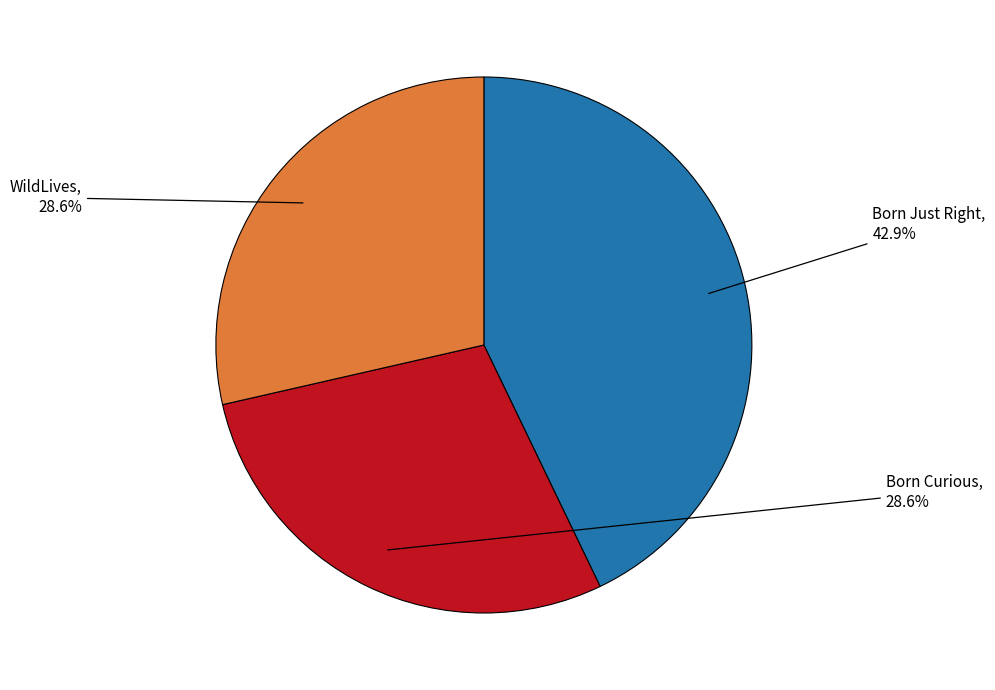

Does any single category account for the majority?

No